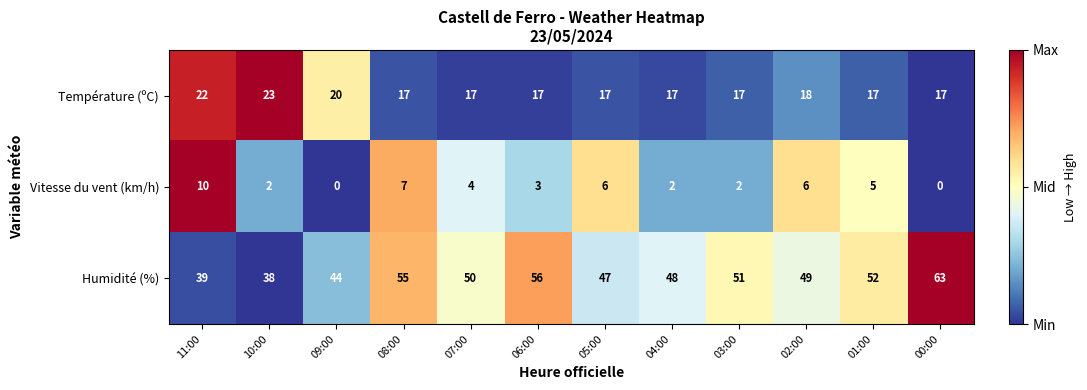

How many data points does each series have?

12